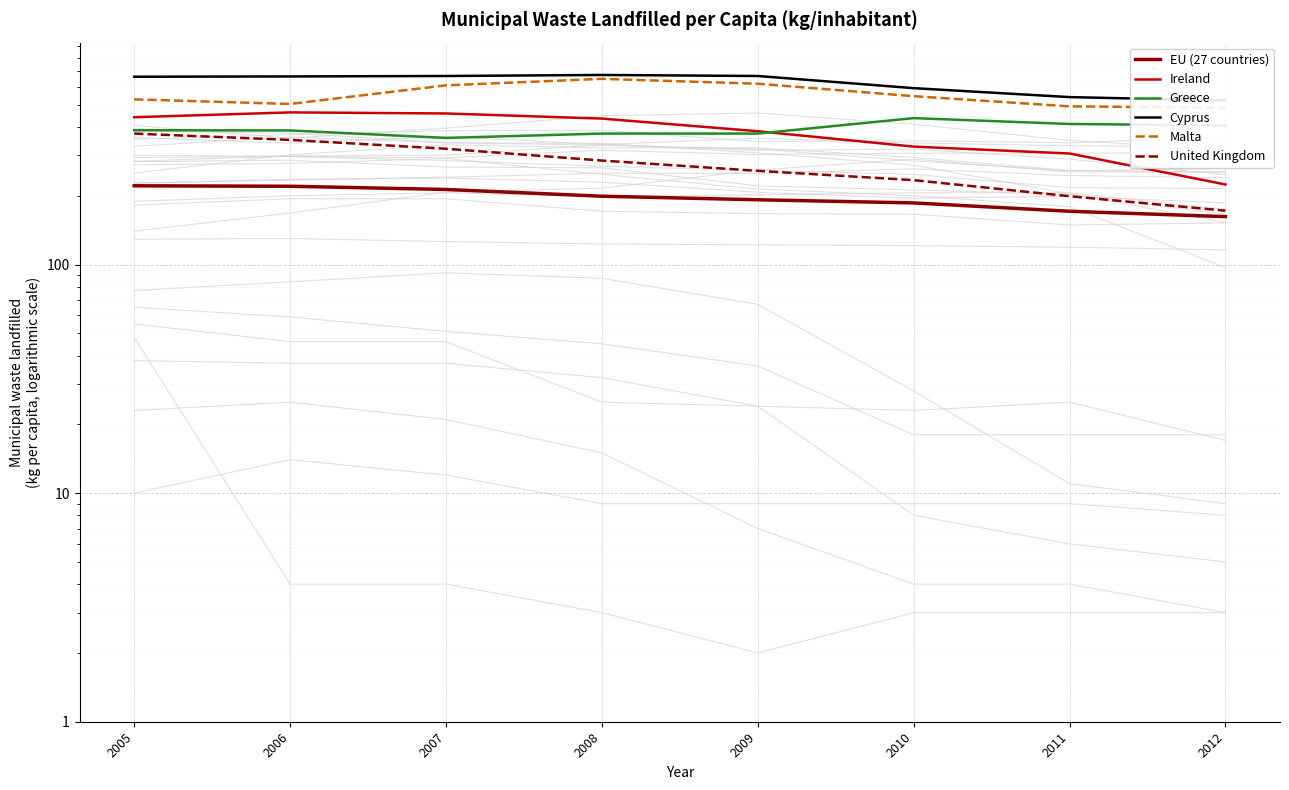

Which series has the largest total across all categories?

Cyprus